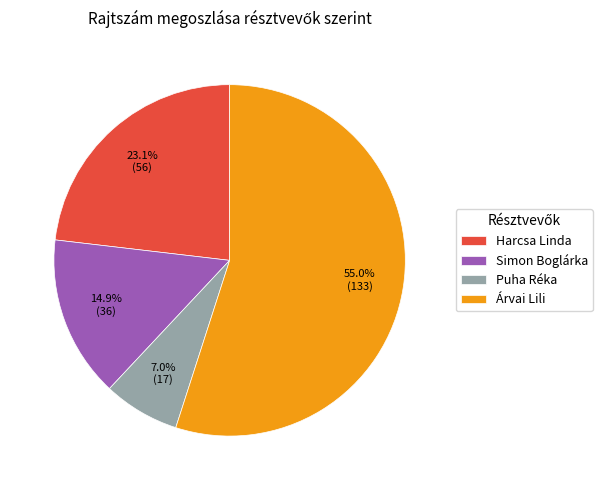

Rank the categories by value from highest to lowest.

Árvai Lili, Harcsa Linda, Simon Boglárka, Puha Réka